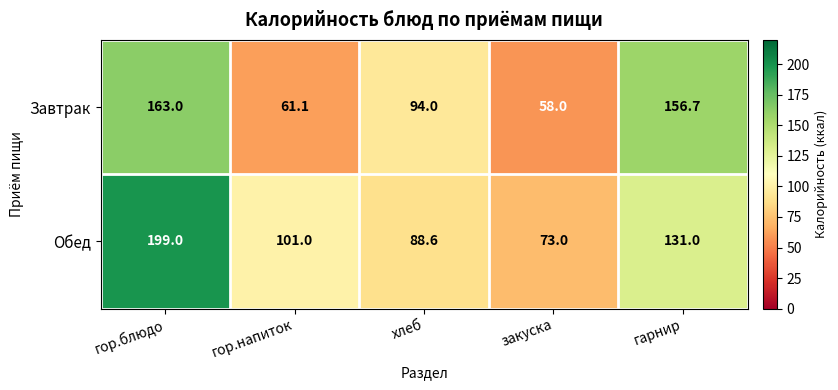

List the series in order of their overall mean, lowest first.

Завтрак, Обед